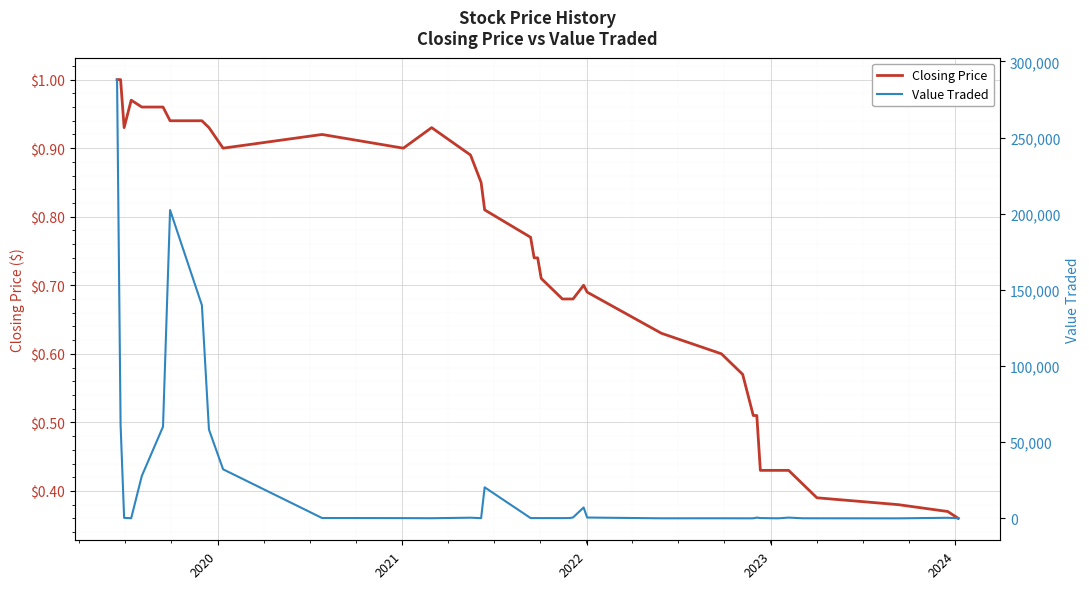

How many series are shown in this chart?

2